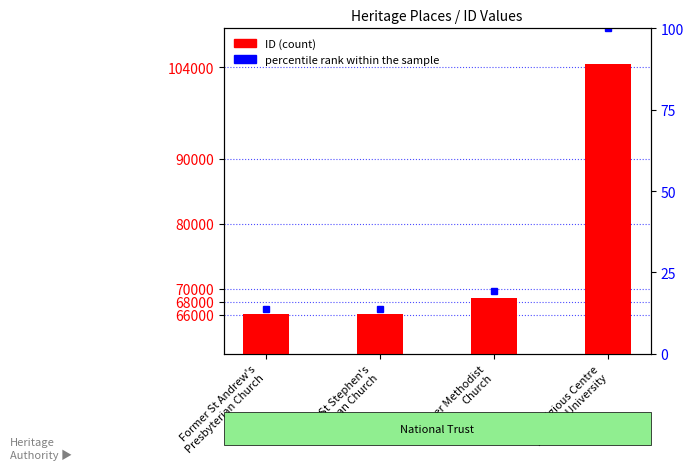

What is the difference between the maximum and second lowest values?

38474